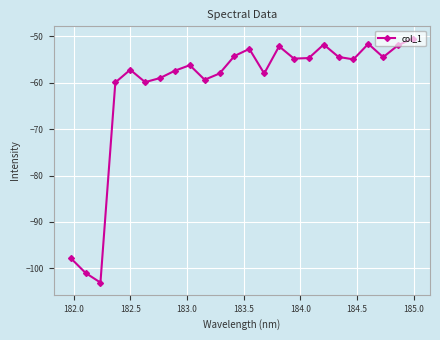

What is the sum of all values?

-1464.6